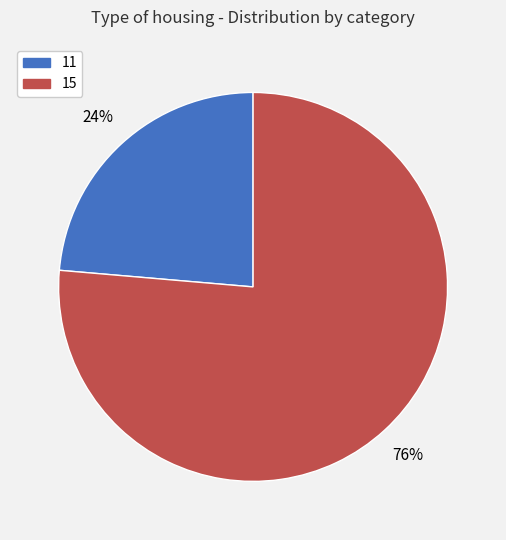

Combined, do 11 and 15 account for over 50%?

Yes